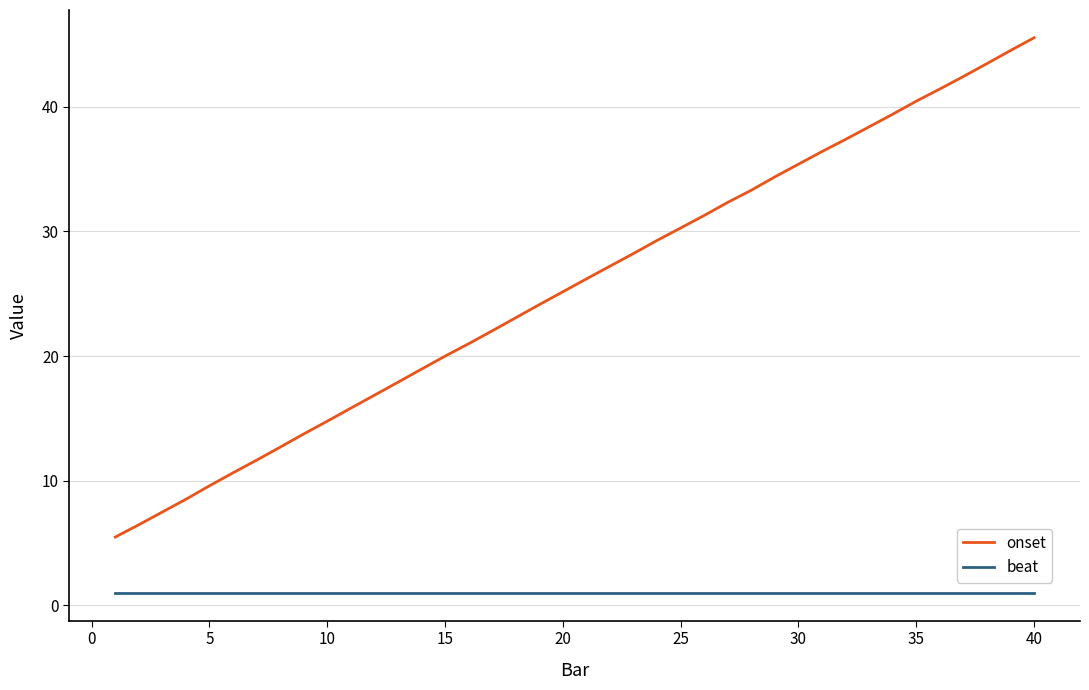

Which series has the largest range (max minus min)?

onset